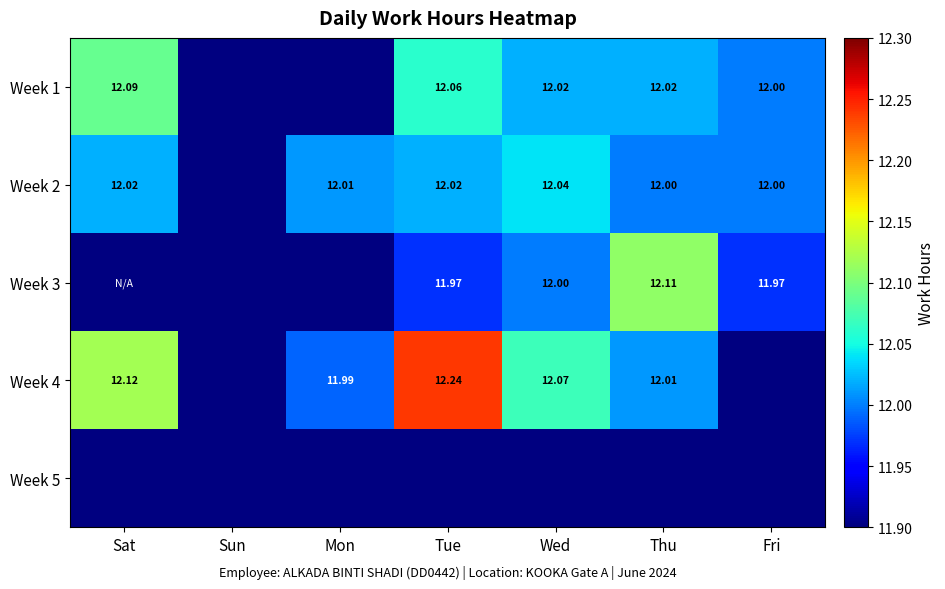

Is the value of Week 3 at Tue greater than the value of Week 5 at Sat?

Yes